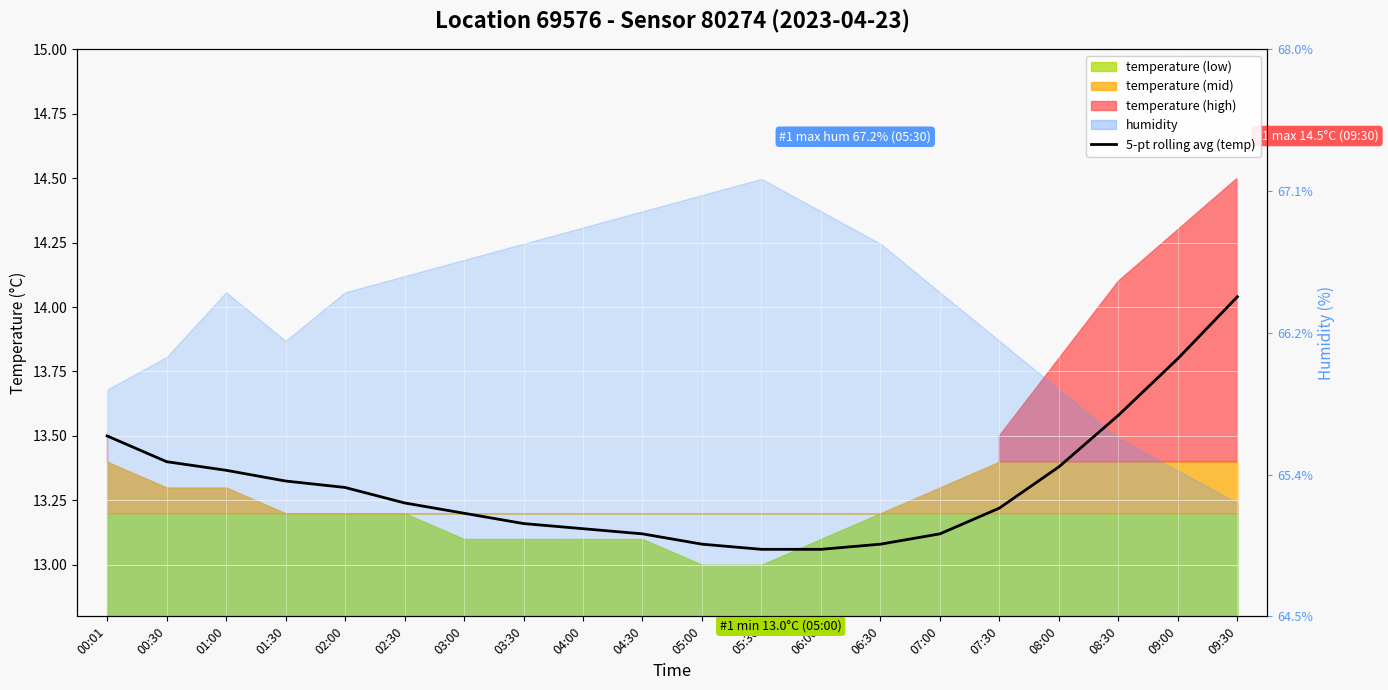

What position from the right is 02:30?

15